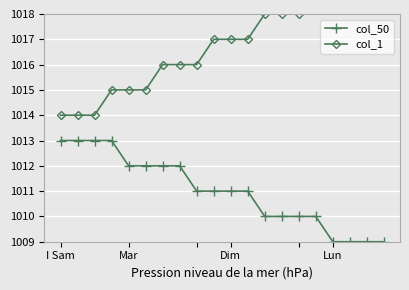

Where does the col_1 series first go above 1017?

12